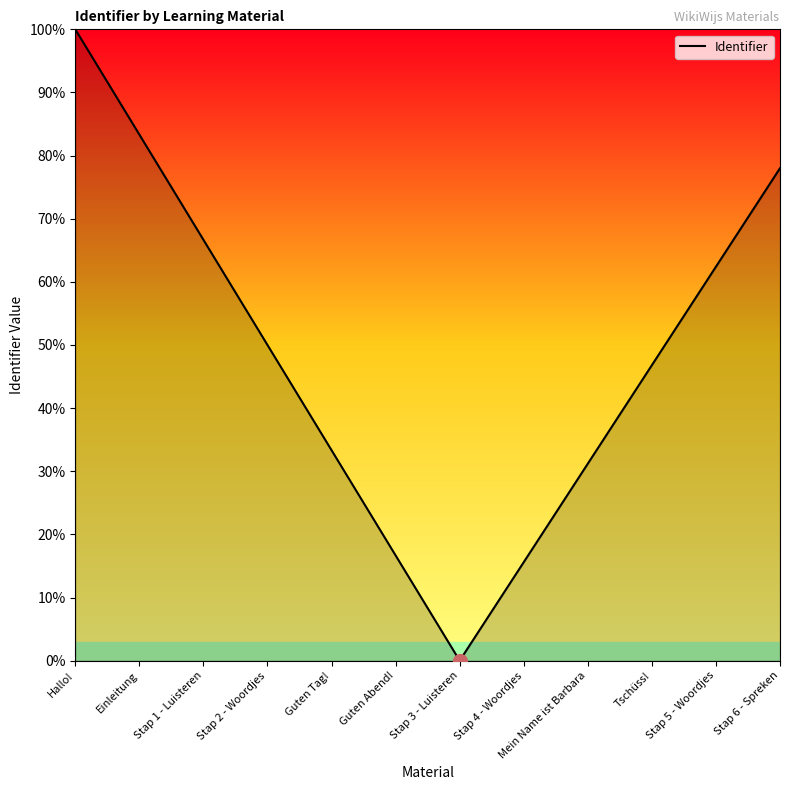

The value at Tschüss! is 46.8. True or false?

True